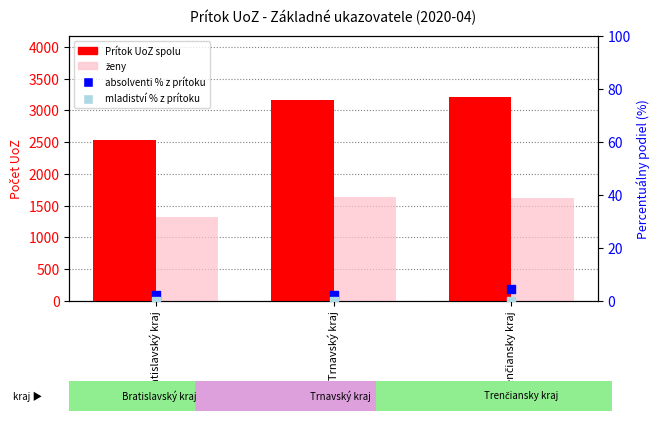

Which series has the widest spread of Y values?

Prítok UoZ spolu